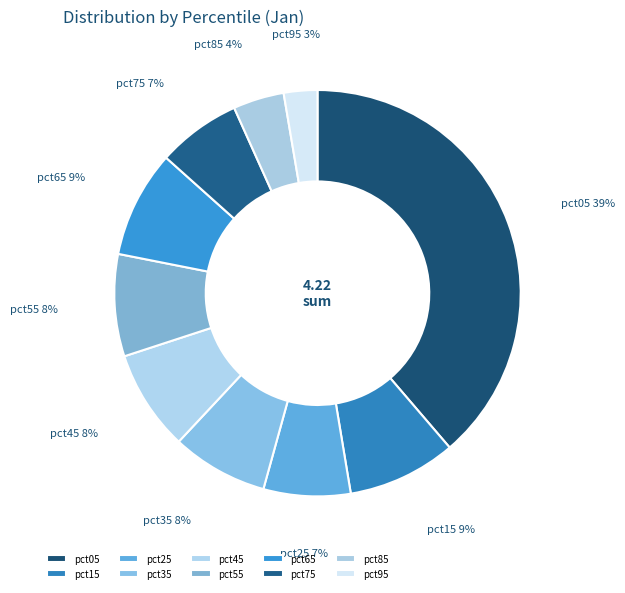

Does any single category account for the majority?

No